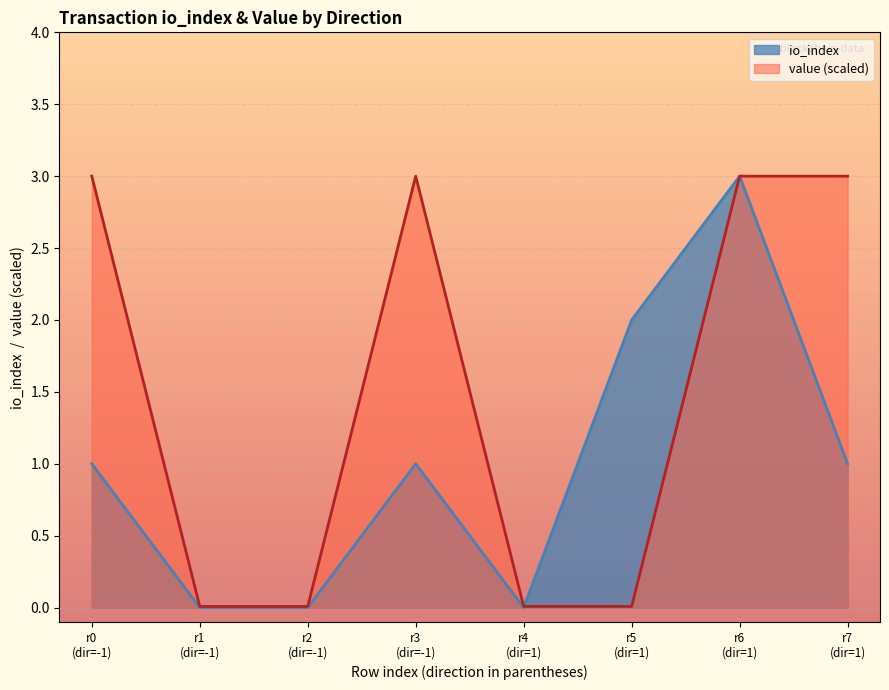

Which series has the largest total across all categories?

value (scaled)